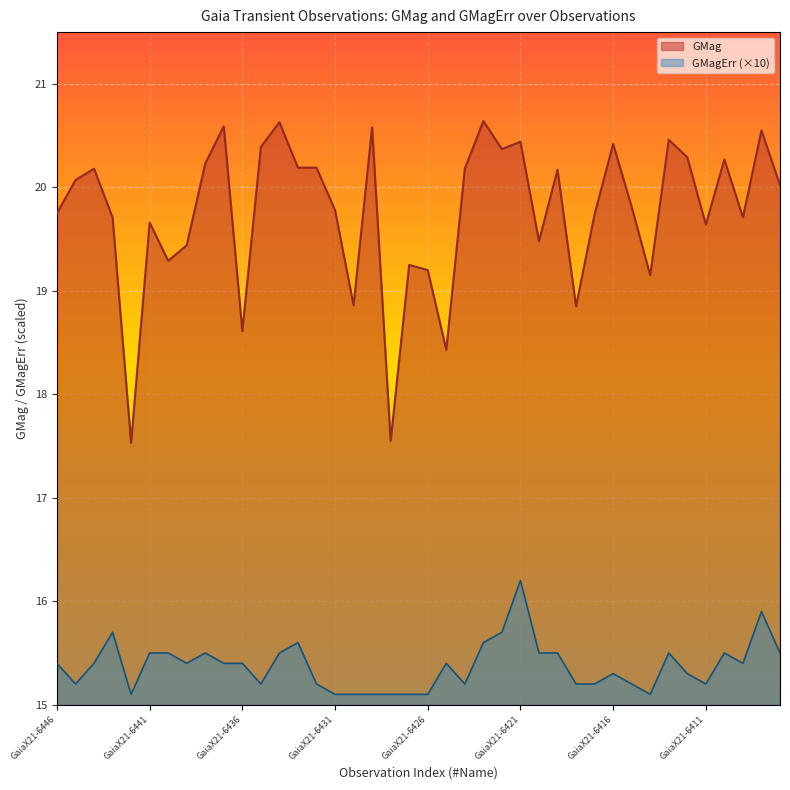

Where is the first local minimum for GMag?

GaiaX21-6442